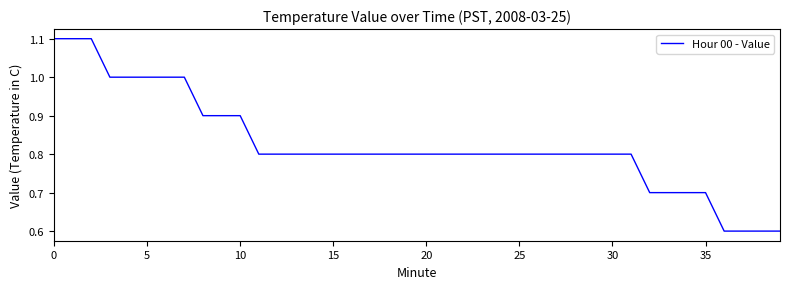

What is the minimum value shown in the chart?

0.6